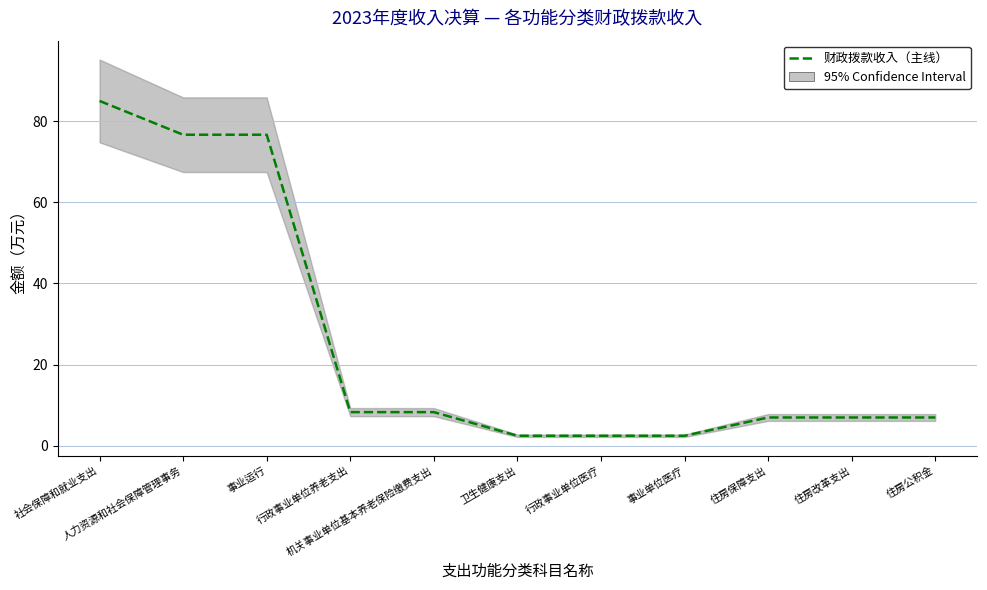

At which label does the data first exceed 7?

社会保障和就业支出